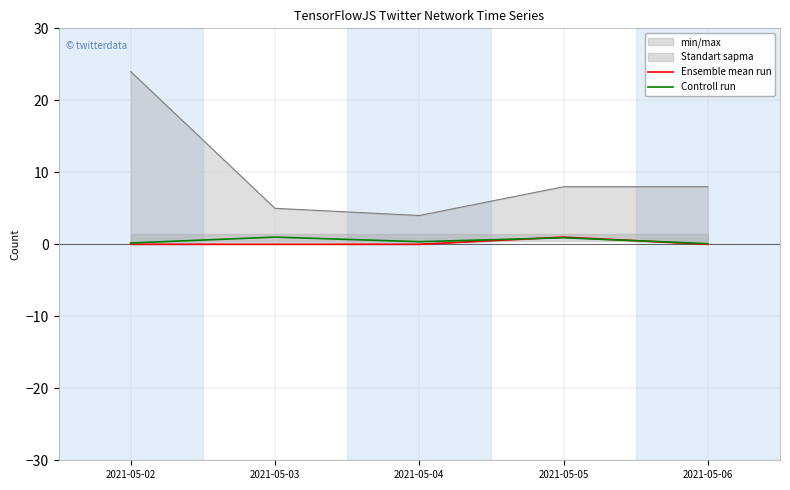

What is the difference between the highest and lowest values at 2021-05-04?

0.4